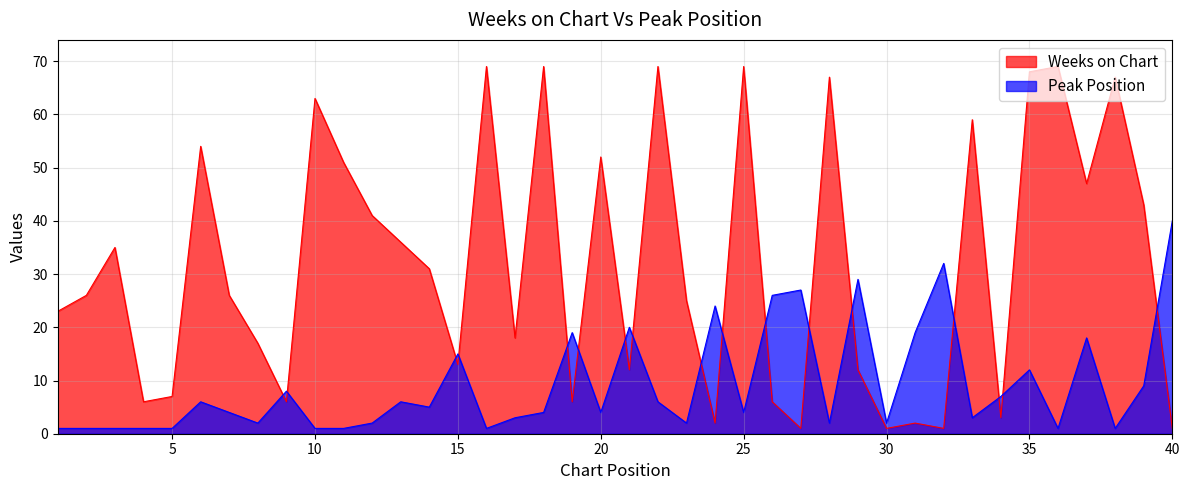

Between which two adjacent categories do Peak Position and Weeks on Chart first intersect?

8 and 9